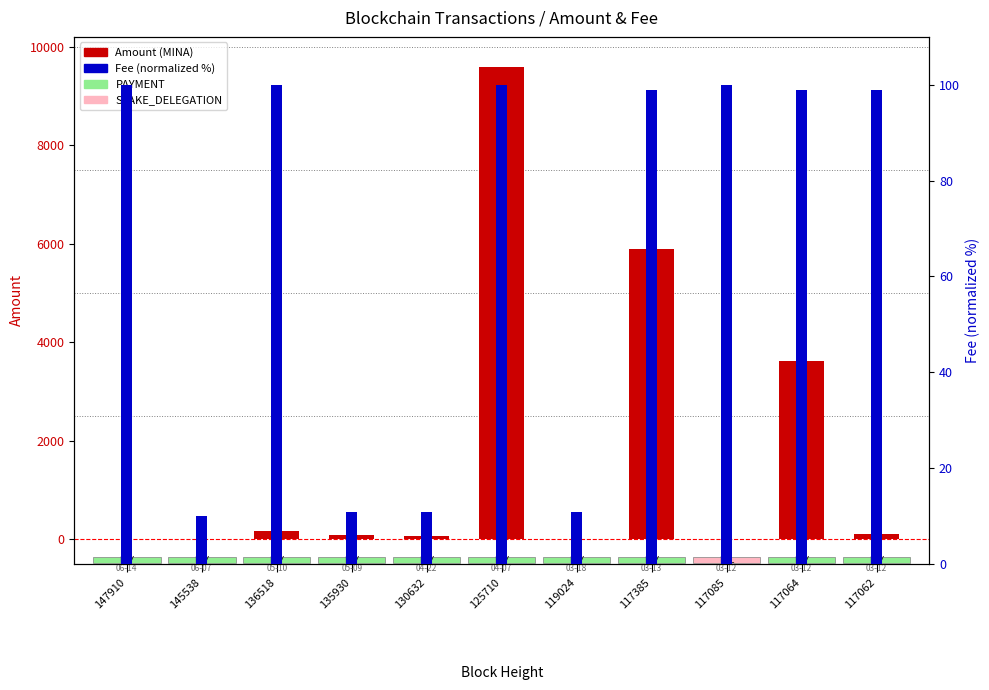

At 125710, list the series in order from smallest to largest.

Fee (normalized %), Amount (MINA)